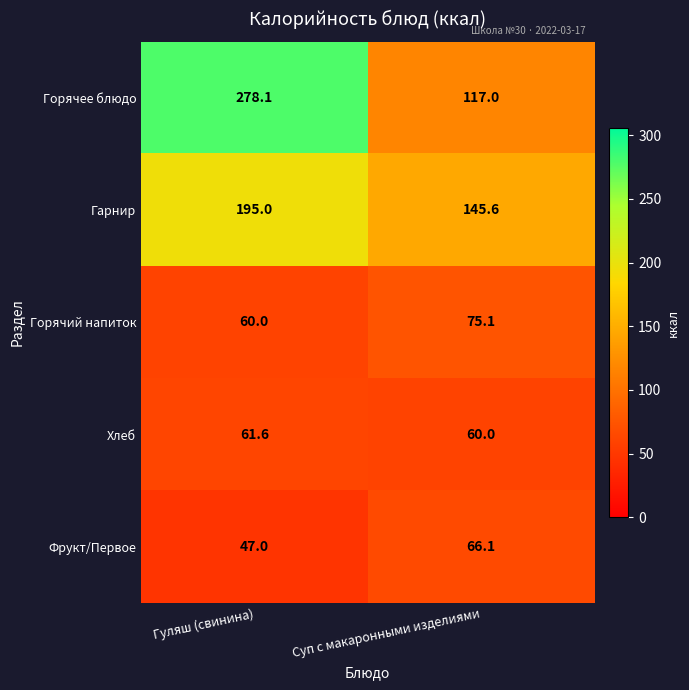

Count the number of data series in this chart.

5